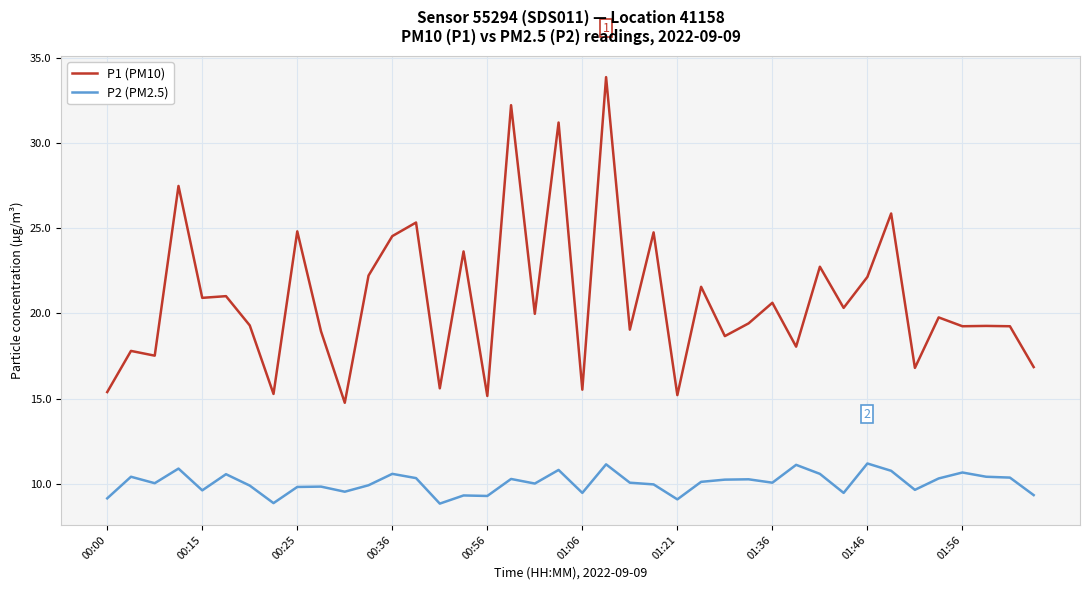

Which series has the widest spread of values?

P1 (PM10)